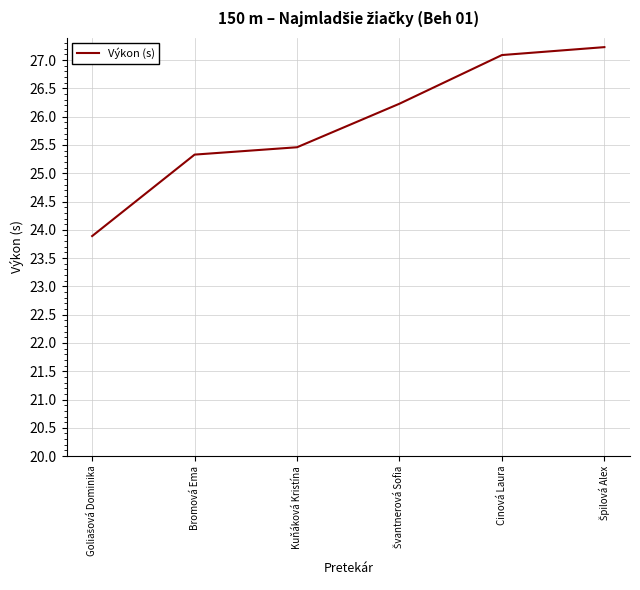

What is the approximate value at Cinová Laura?

27.1